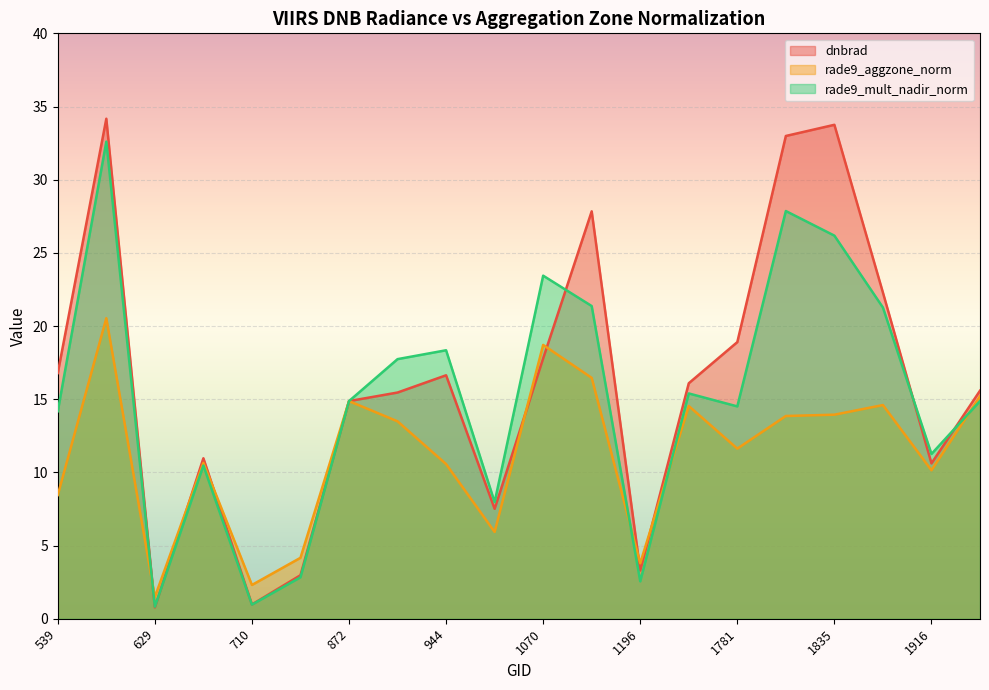

Count the number of categories in the chart.

20